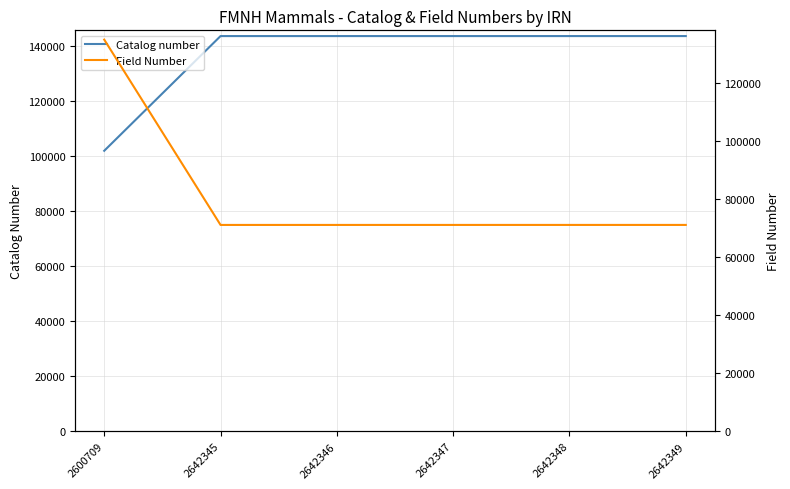

Which series ends up on top after the final intersection of Catalog number and Field Number?

Catalog number